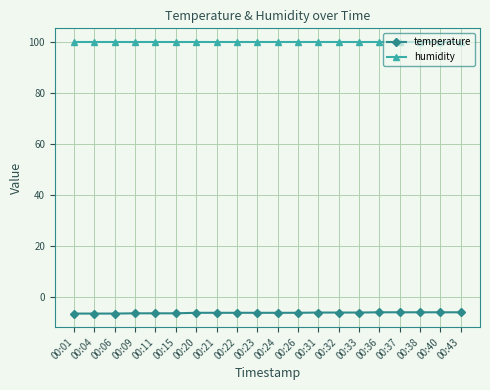

What is the total value across all series at 00:04?

93.3